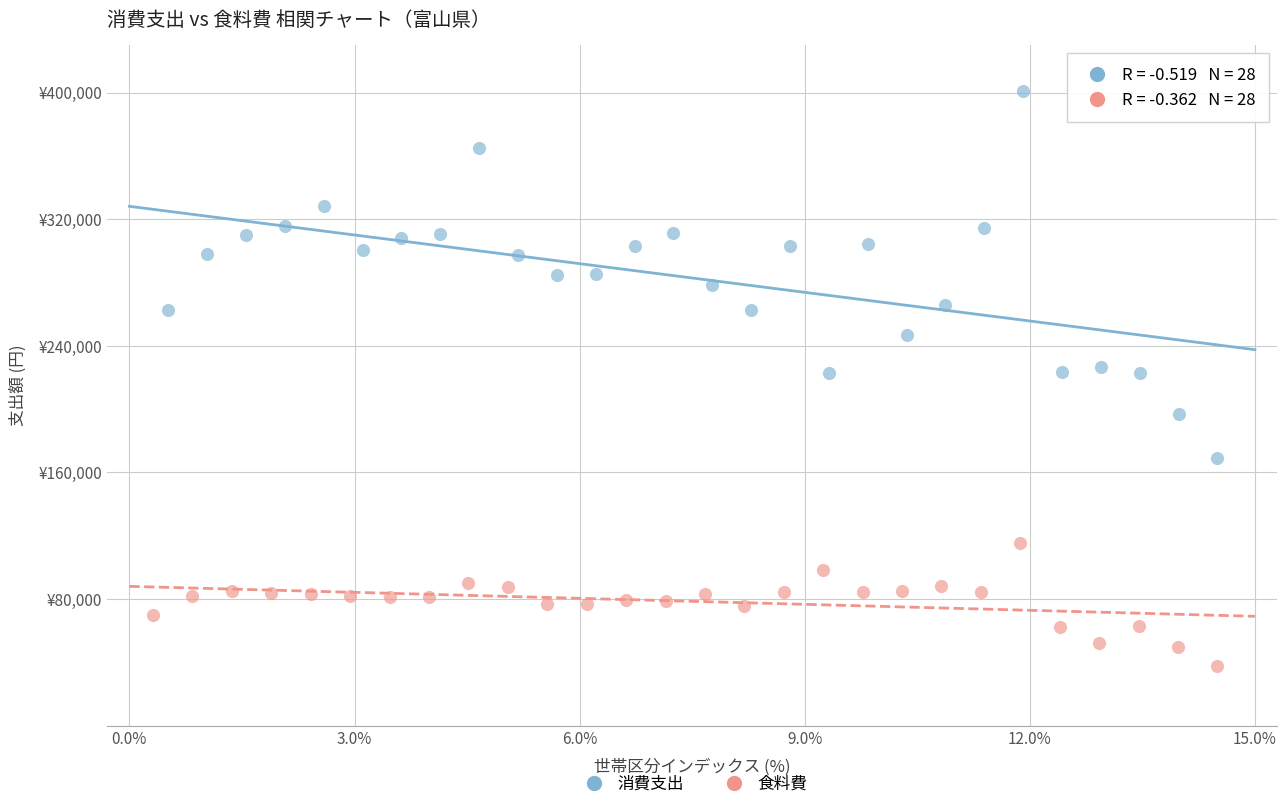

What are all the series names shown in the legend?

消費支出, 食料費